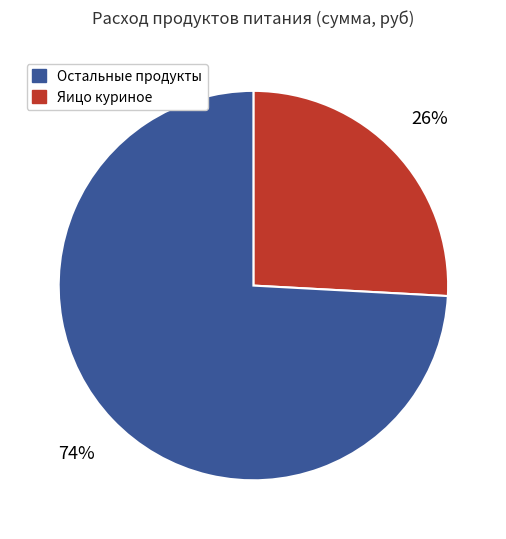

Count the number of slices in the pie.

2